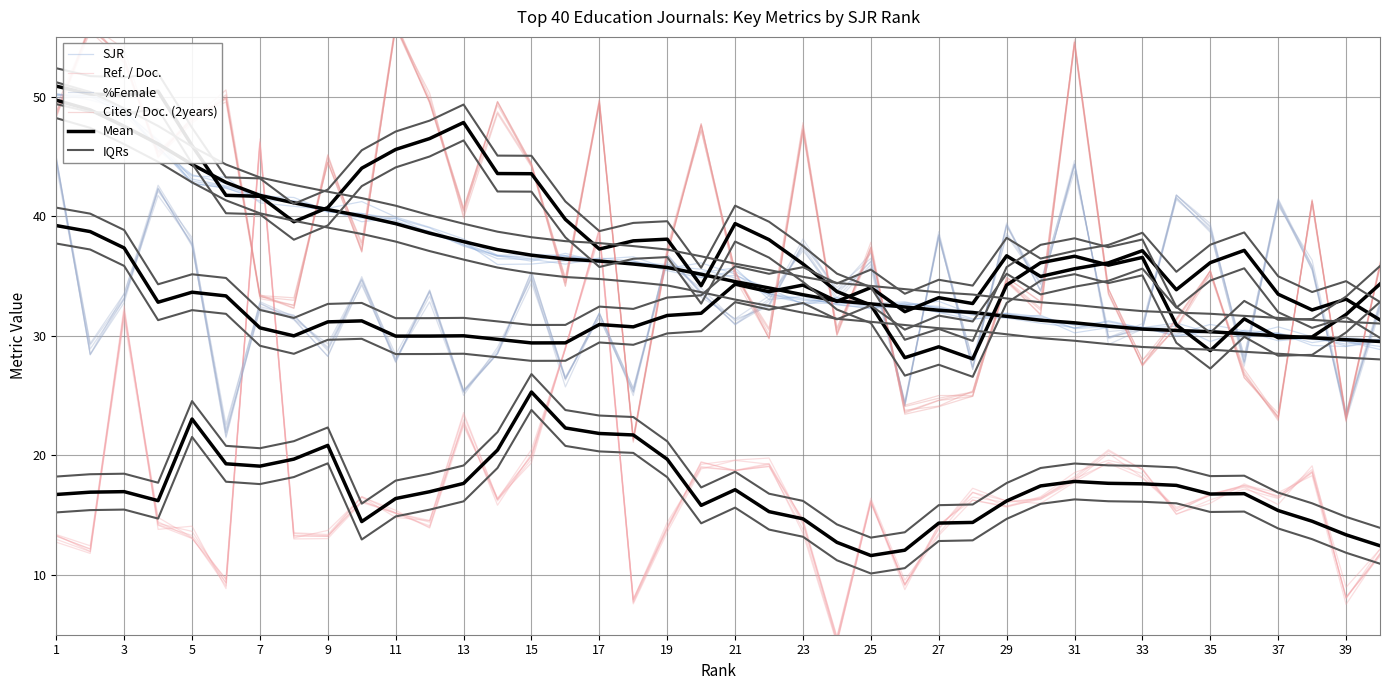

How many values in the IQRs series are below 36?

19